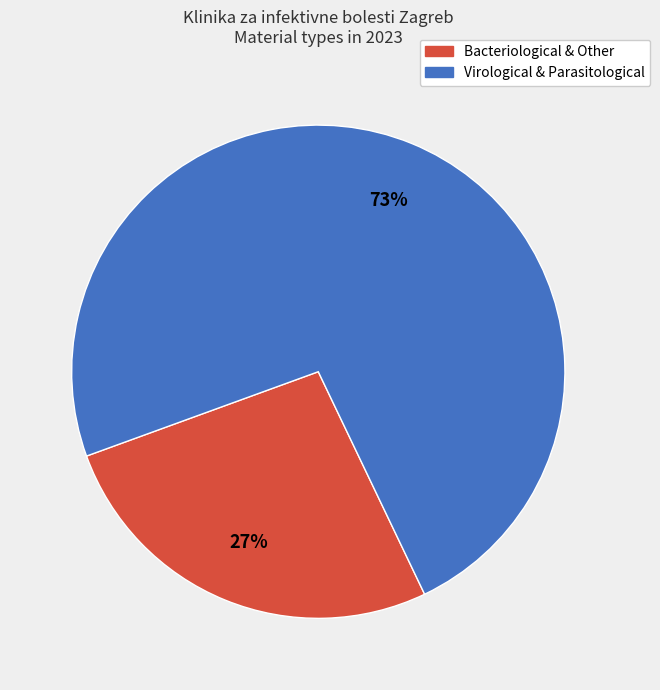

Is there a majority slice in this chart?

Yes